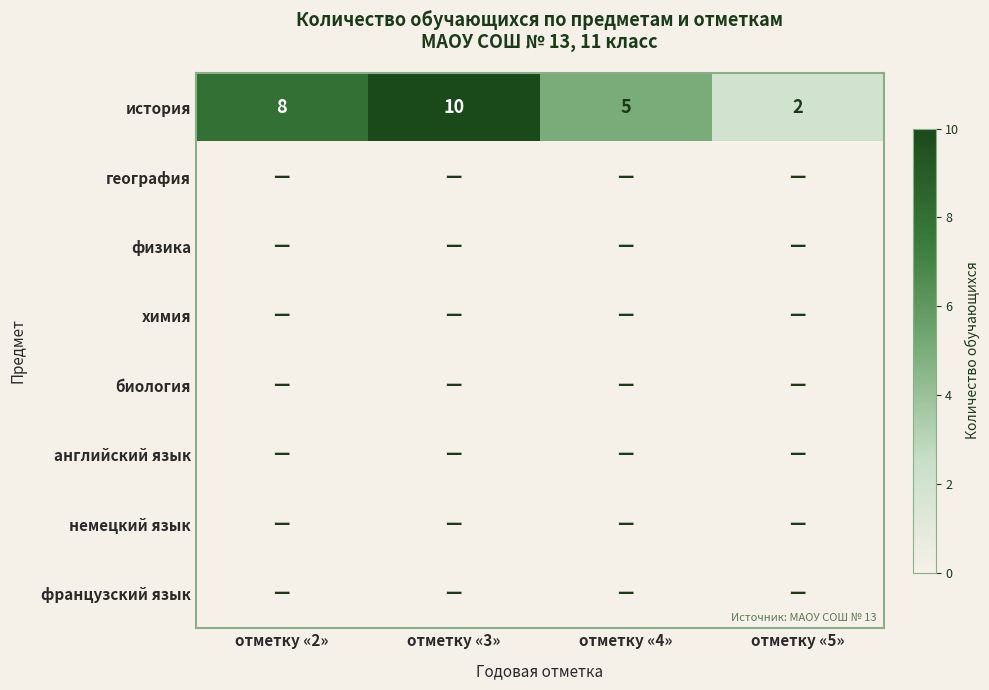

True or false: история has a value of 10 at отметку «3».

True